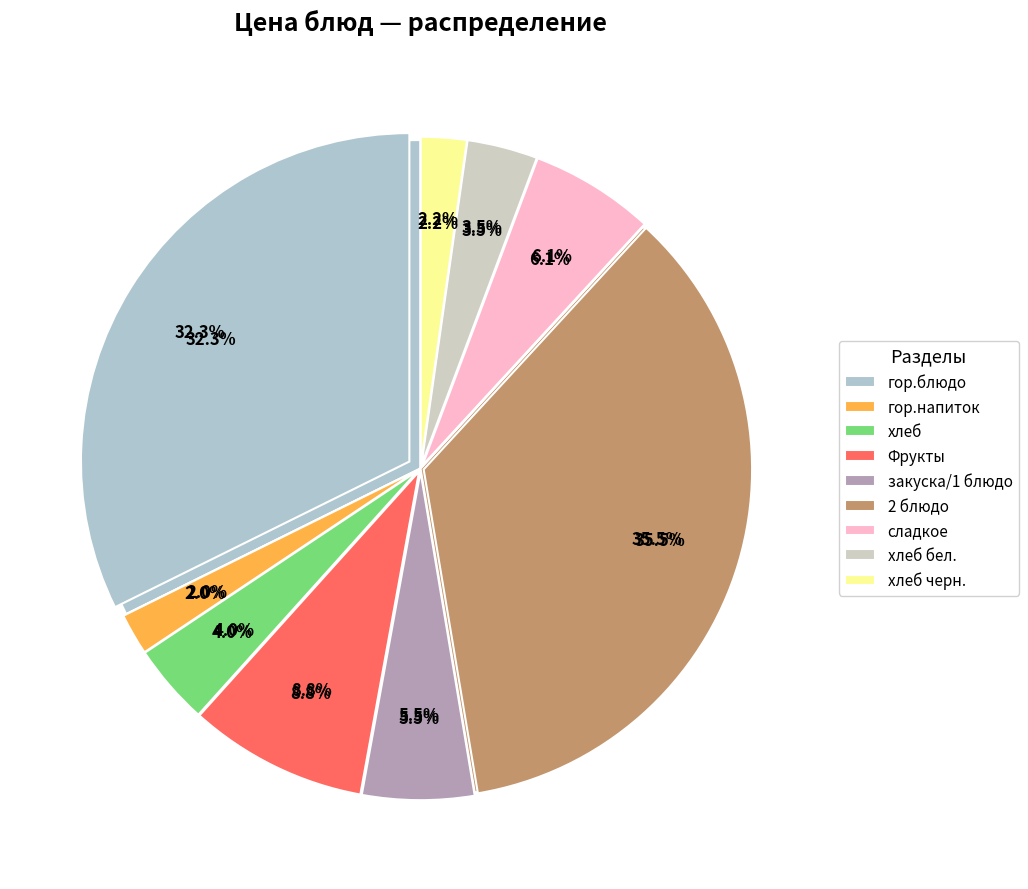

True or false: закуска/1 блюдо accounts for 6% of the total.

True